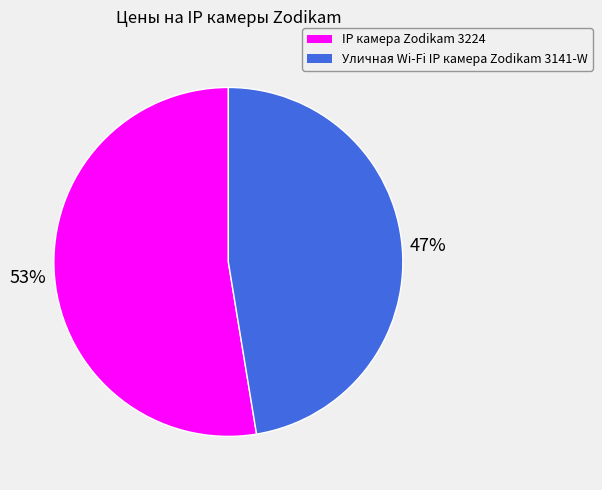

Is there a majority slice in this chart?

Yes